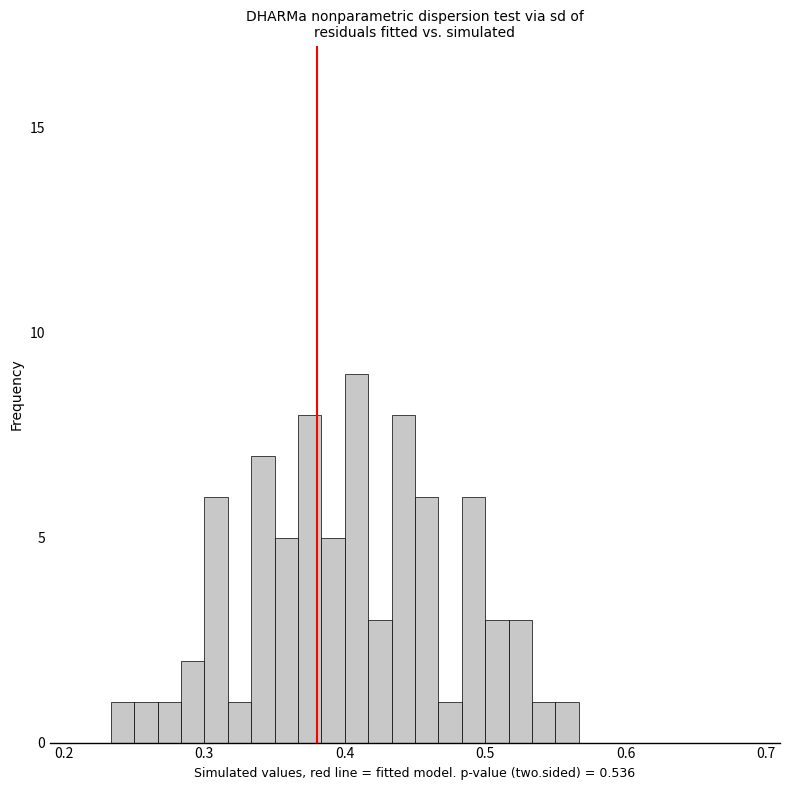

Read against the x-axis, roughly where is the centre of the tallest bar?

0.41